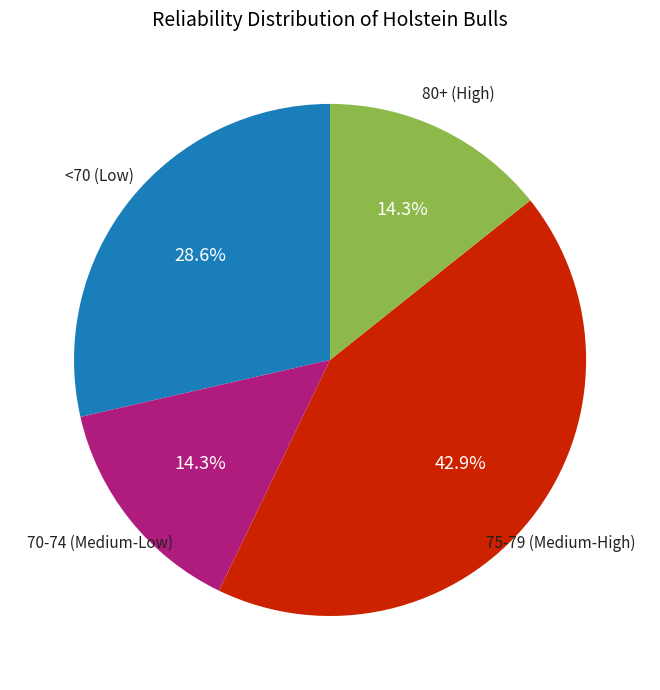

Is there a majority slice in this chart?

No